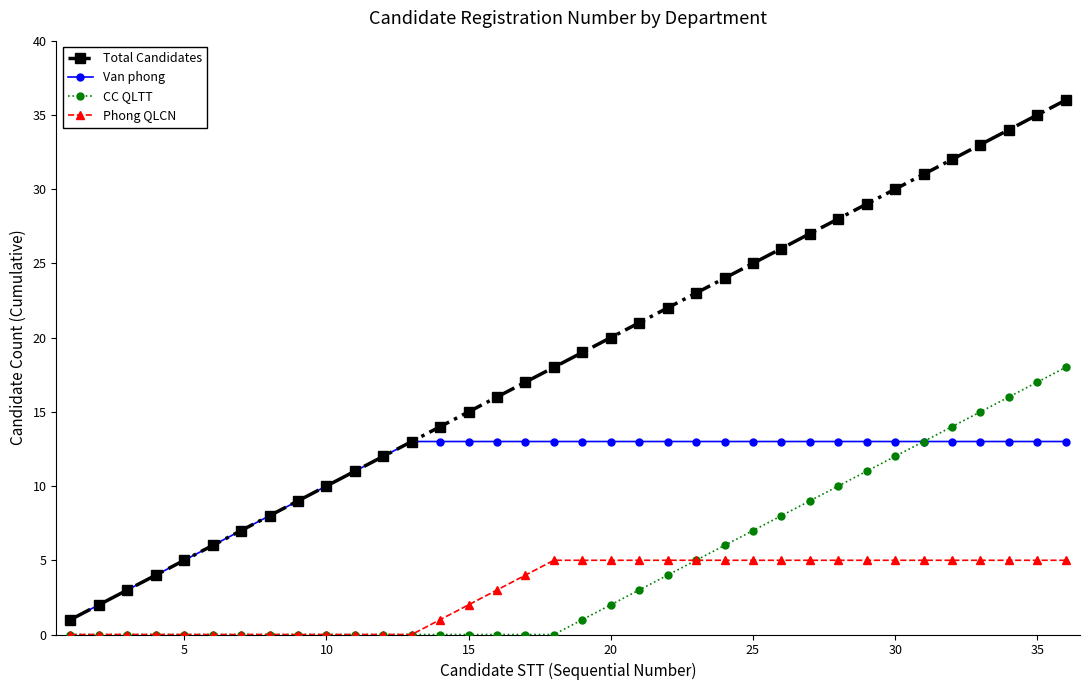

True or false: Van phong and Phong QLCN intersect in this chart.

False